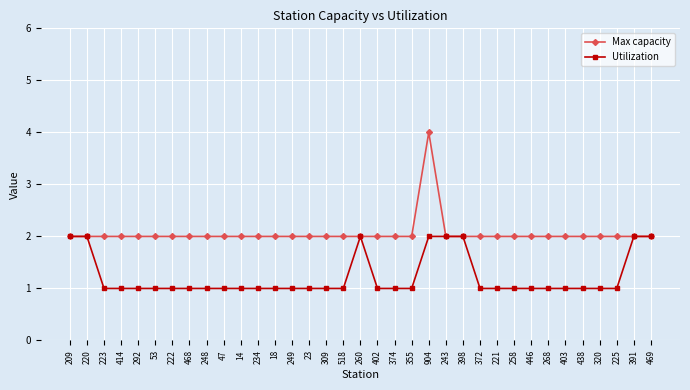

The value of Max capacity at 372 is 1. True or false?

False